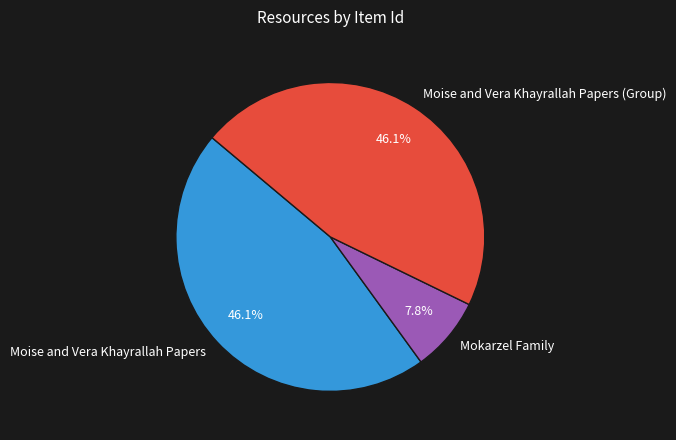

What percentage is the Moise and Vera Khayrallah Papers slice, to the nearest percent?

46%